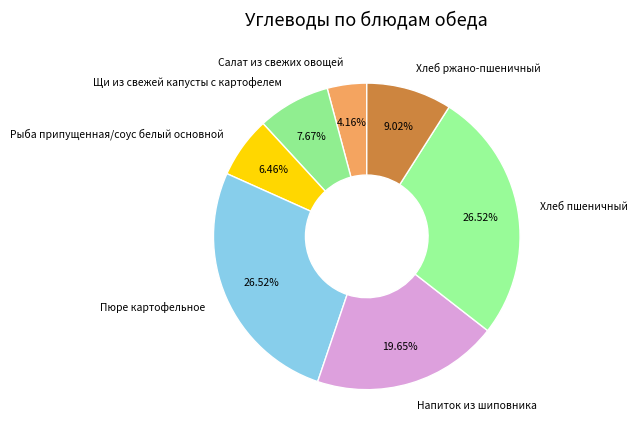

To the nearest percent, what is the difference between the largest and smallest slice percentages?

22%